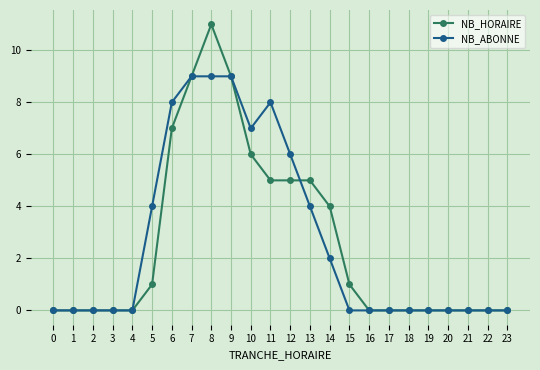

Reading right to left, list all the values displayed in this chart.

NB_HORAIRE: 23=0	22=0	21=0	20=0	19=0	18=0	17=0	16=0	15=1	14=4	13=5	12=5	11=5	10=6	9=9	8=11	7=9	6=7	5=1	4=0	3=0	2=0	1=0	0=0
NB_ABONNE: 23=0	22=0	21=0	20=0	19=0	18=0	17=0	16=0	15=0	14=2	13=4	12=6	11=8	10=7	9=9	8=9	7=9	6=8	5=4	4=0	3=0	2=0	1=0	0=0